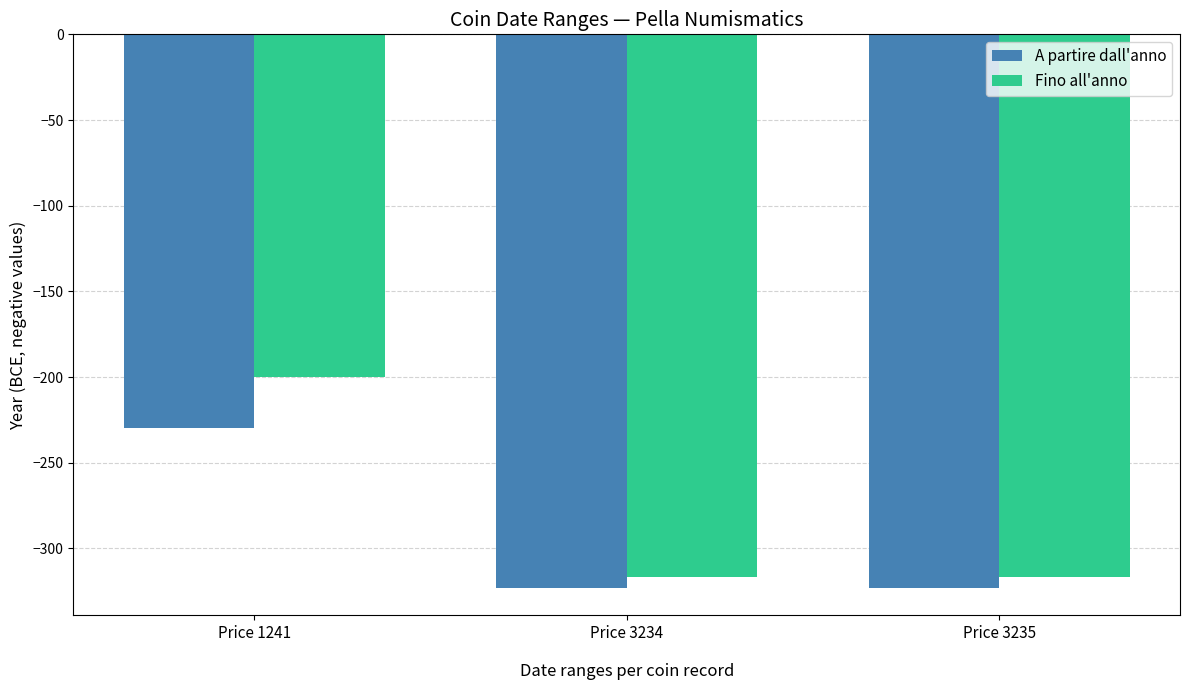

What is the maximum value for Fino all'anno?

-200